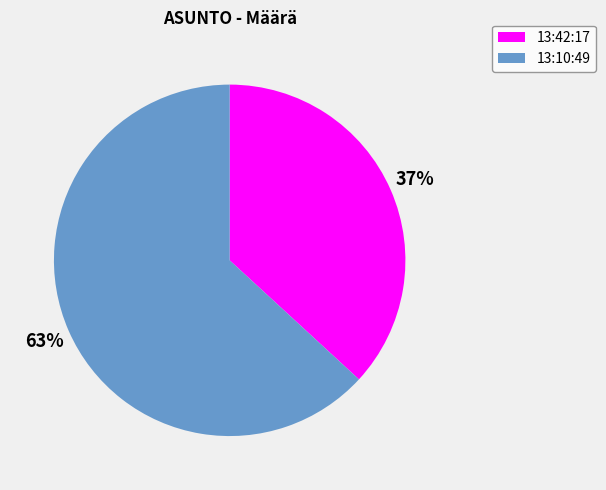

Rank the categories by value from lowest to highest.

13:42:17, 13:10:49